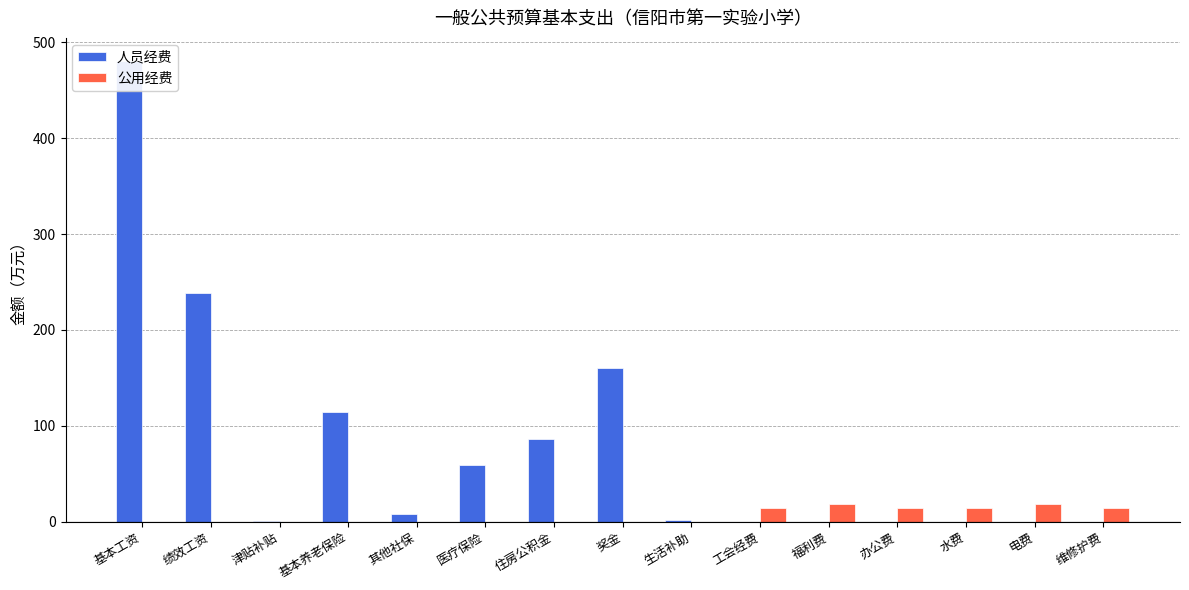

Does the chart contain stacked bars?

No